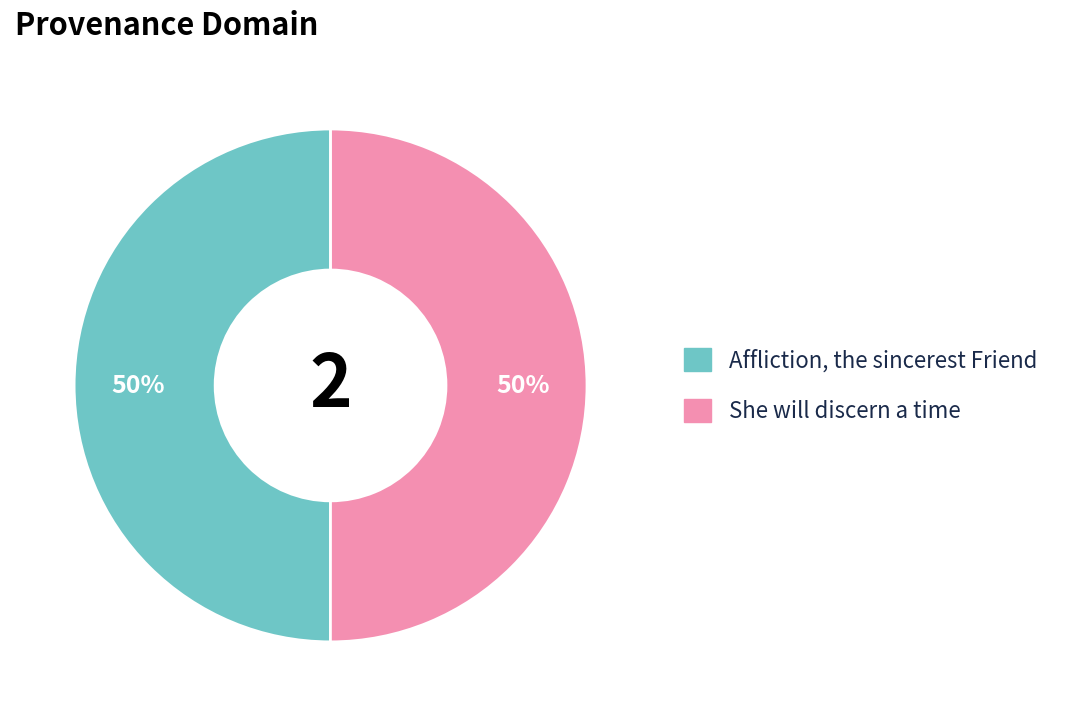

What percentage is the Affliction, the sincerest Friend slice, to the nearest percent?

50%